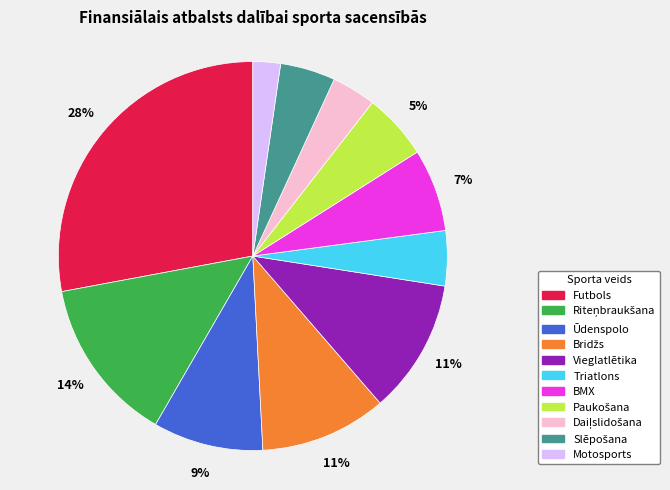

Approximately how many times larger is the value at Vieglatlētika compared to Ūdenspolo?

1.2